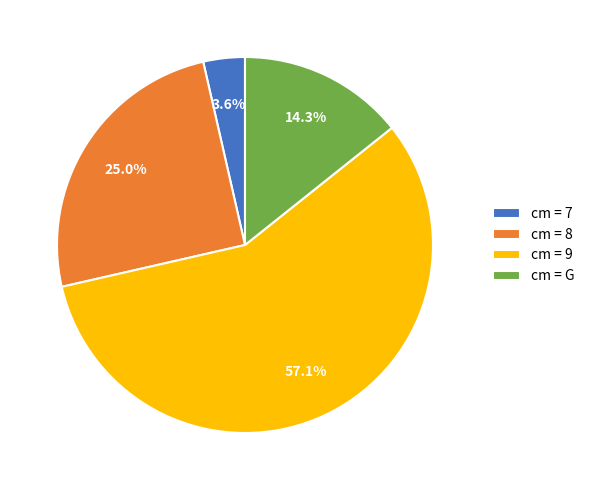

How many segments does this pie chart have?

4